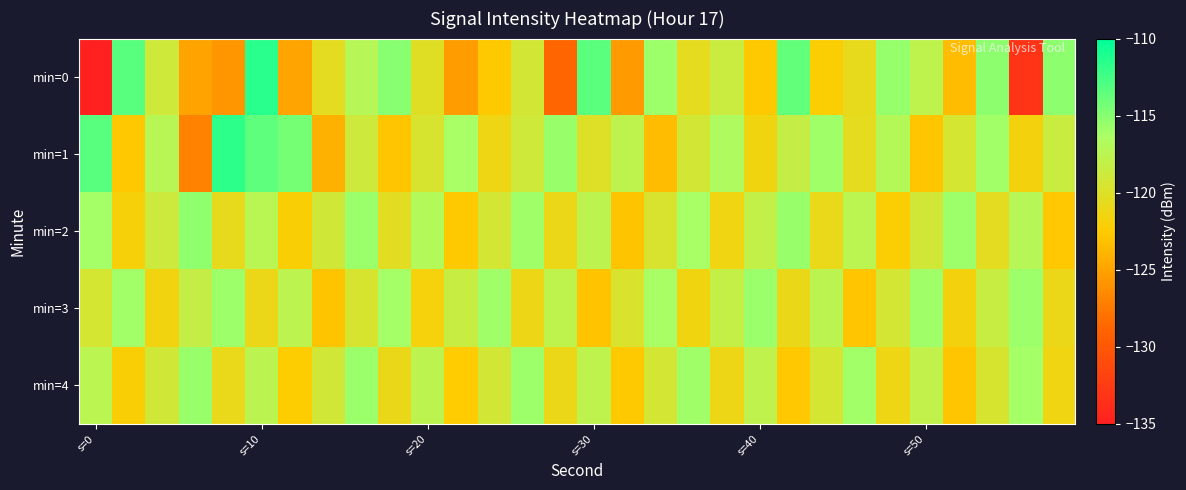

Count the number of data series in this chart.

5